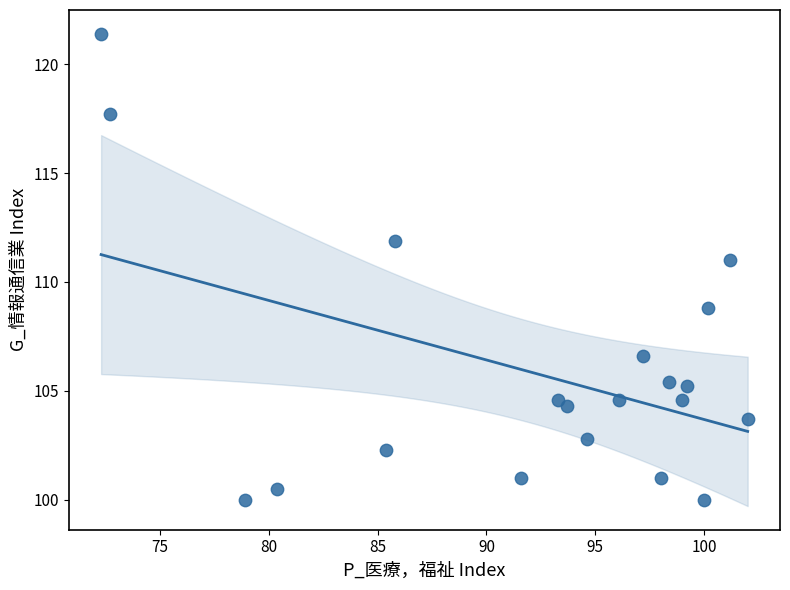

What is the range of Y values (max minus min)?

21.4